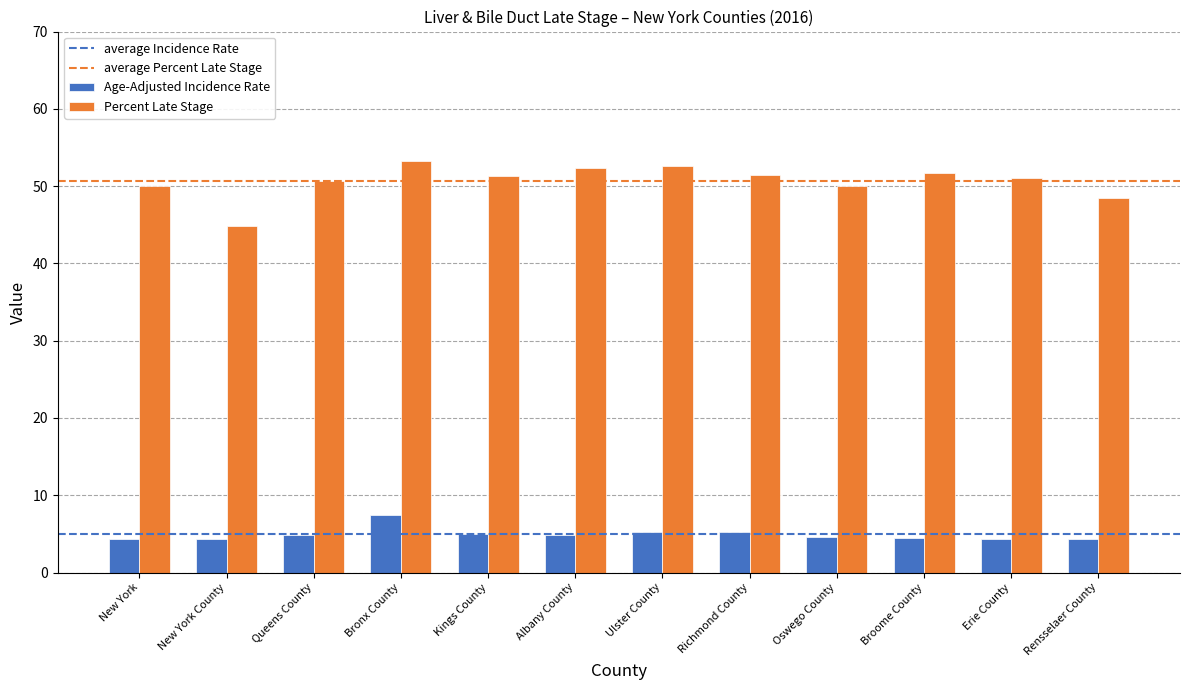

Which label corresponds to the largest value in the chart?

Bronx County